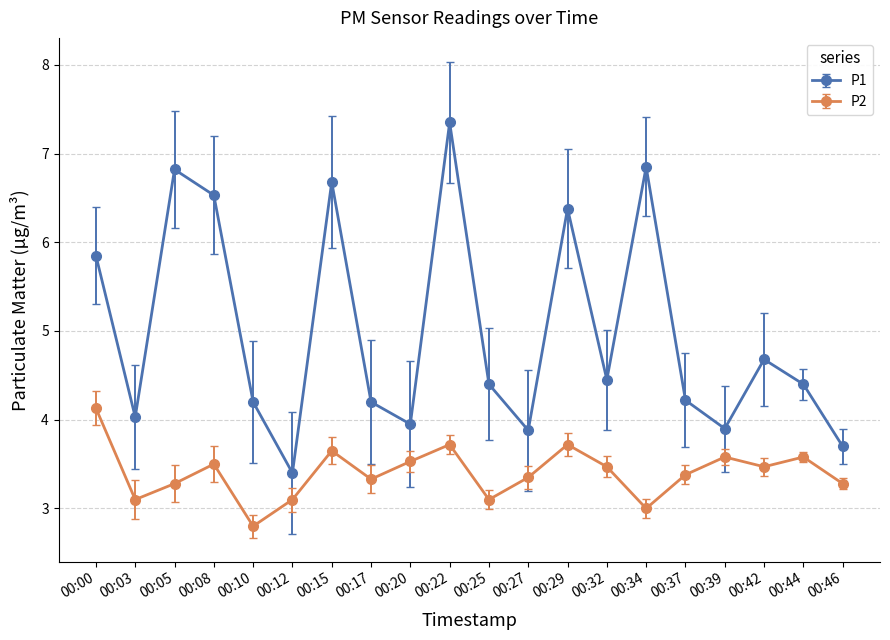

How many series are shown in this chart?

2